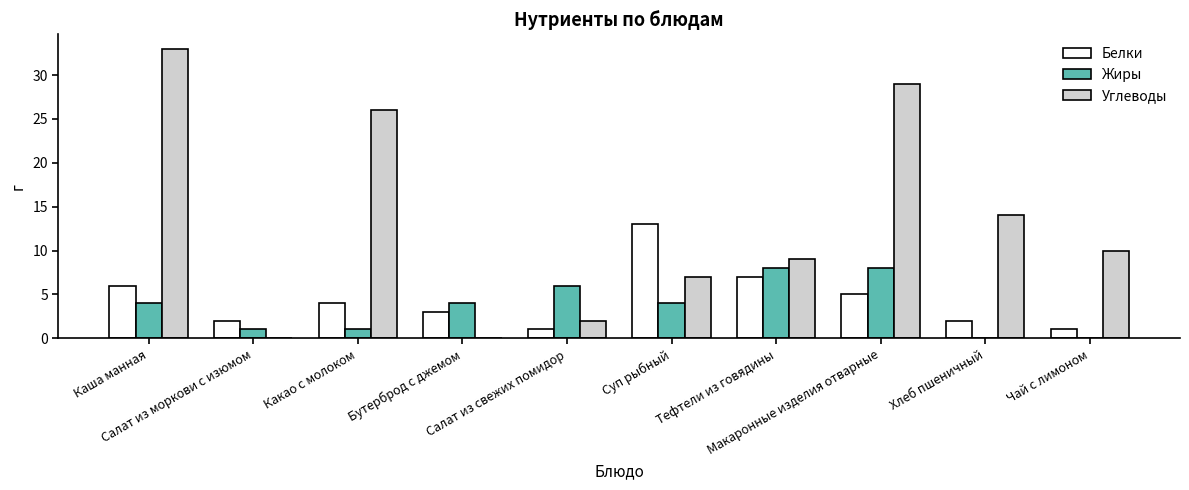

Reading left to right, list all the values displayed in this chart.

Белки: Каша манная=6	Салат из моркови с изюмом=2	Какао c молоком=4	Бутерброд с джемом=3	Салат из свежих помидор=1	Суп рыбный=13	Тефтели из говядины=7	Макаронные изделия отварные=5	Хлеб пшеничный=2	Чай с лимоном=1
Жиры: Каша манная=4	Салат из моркови с изюмом=1	Какао c молоком=1	Бутерброд с джемом=4	Салат из свежих помидор=6	Суп рыбный=4	Тефтели из говядины=8	Макаронные изделия отварные=8	Хлеб пшеничный=0	Чай с лимоном=0
Углеводы: Каша манная=33	Салат из моркови с изюмом=0	Какао c молоком=26	Бутерброд с джемом=0	Салат из свежих помидор=2	Суп рыбный=7	Тефтели из говядины=9	Макаронные изделия отварные=29	Хлеб пшеничный=14	Чай с лимоном=10